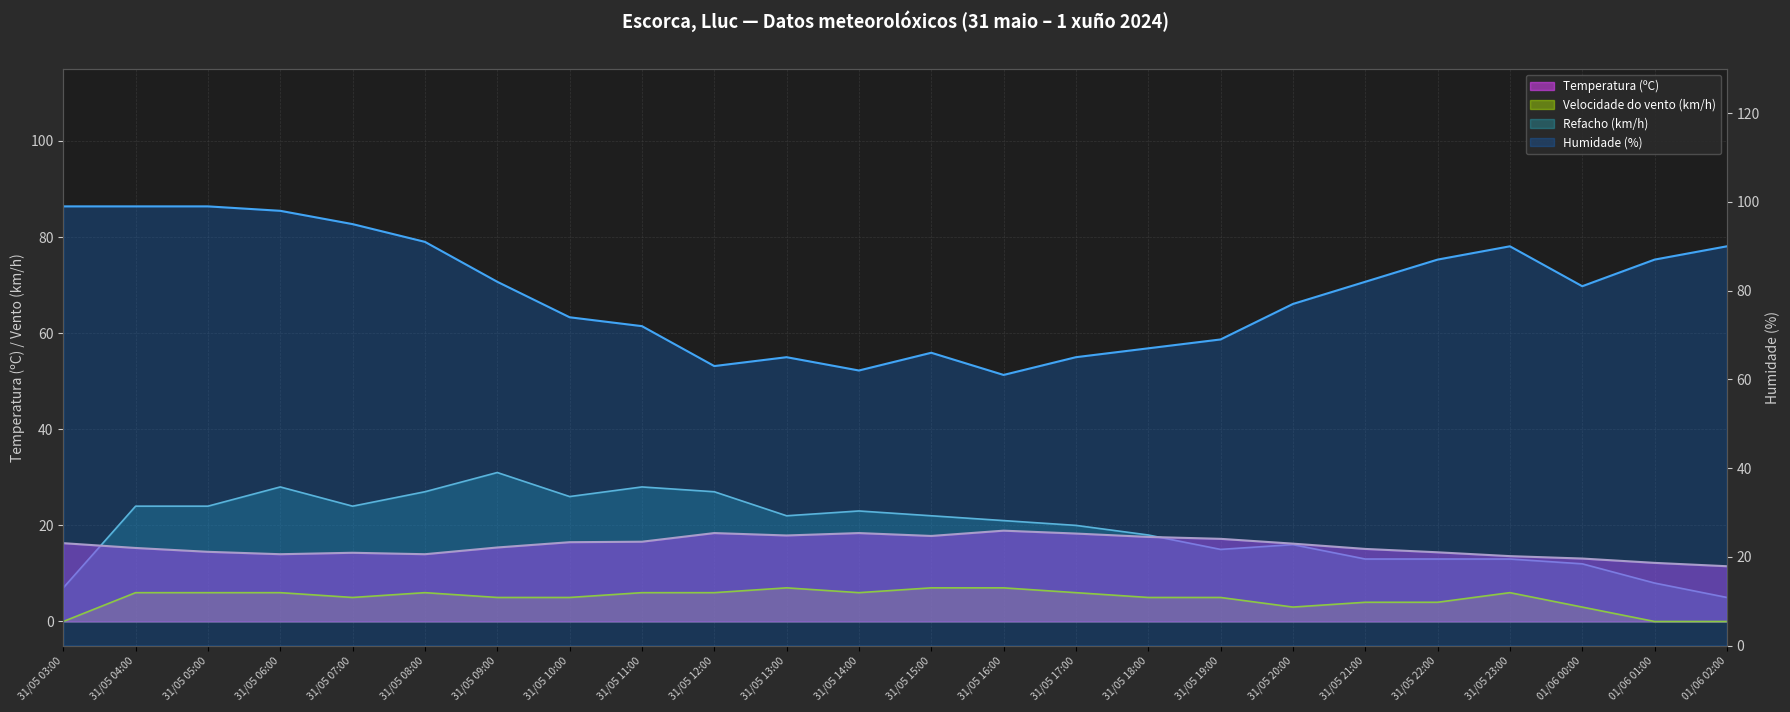

Reading left to right, extract all data points from this chart.

Temperatura (ºC): 31/05 03:00=16.3	31/05 04:00=15.3	31/05 05:00=14.5	31/05 06:00=14.0	31/05 07:00=14.3	31/05 08:00=14.0	31/05 09:00=15.4	31/05 10:00=16.5	31/05 11:00=16.6	31/05 12:00=18.4	31/05 13:00=17.9	31/05 14:00=18.4	31/05 15:00=17.8	31/05 16:00=18.9	31/05 17:00=18.3	31/05 18:00=17.6	31/05 19:00=17.2	31/05 20:00=16.2	31/05 21:00=15.1	31/05 22:00=14.4	31/05 23:00=13.6	01/06 00:00=13.1	01/06 01:00=12.2	01/06 02:00=11.5
Humidade (%): 31/05 03:00=99.0	31/05 04:00=99.0	31/05 05:00=99.0	31/05 06:00=98.0	31/05 07:00=95.0	31/05 08:00=91.0	31/05 09:00=82.0	31/05 10:00=74.0	31/05 11:00=72.0	31/05 12:00=63.0	31/05 13:00=65.0	31/05 14:00=62.0	31/05 15:00=66.0	31/05 16:00=61.0	31/05 17:00=65.0	31/05 18:00=67.0	31/05 19:00=69.0	31/05 20:00=77.0	31/05 21:00=82.0	31/05 22:00=87.0	31/05 23:00=90.0	01/06 00:00=81.0	01/06 01:00=87.0	01/06 02:00=90.0
Velocidade do vento (km/h): 31/05 03:00=0.0	31/05 04:00=6.0	31/05 05:00=6.0	31/05 06:00=6.0	31/05 07:00=5.0	31/05 08:00=6.0	31/05 09:00=5.0	31/05 10:00=5.0	31/05 11:00=6.0	31/05 12:00=6.0	31/05 13:00=7.0	31/05 14:00=6.0	31/05 15:00=7.0	31/05 16:00=7.0	31/05 17:00=6.0	31/05 18:00=5.0	31/05 19:00=5.0	31/05 20:00=3.0	31/05 21:00=4.0	31/05 22:00=4.0	31/05 23:00=6.0	01/06 00:00=3.0	01/06 01:00=0.0	01/06 02:00=0.0
Refacho (km/h): 31/05 03:00=7.0	31/05 04:00=24.0	31/05 05:00=24.0	31/05 06:00=28.0	31/05 07:00=24.0	31/05 08:00=27.0	31/05 09:00=31.0	31/05 10:00=26.0	31/05 11:00=28.0	31/05 12:00=27.0	31/05 13:00=22.0	31/05 14:00=23.0	31/05 15:00=22.0	31/05 16:00=21.0	31/05 17:00=20.0	31/05 18:00=18.0	31/05 19:00=15.0	31/05 20:00=16.0	31/05 21:00=13.0	31/05 22:00=13.0	31/05 23:00=13.0	01/06 00:00=12.0	01/06 01:00=8.0	01/06 02:00=5.0